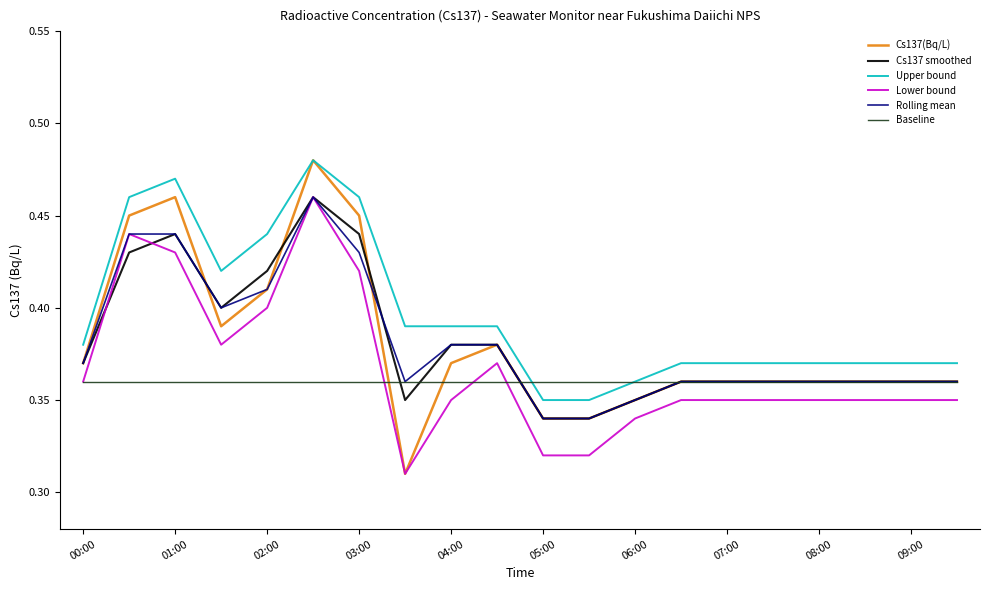

Which series has the largest total across all categories?

Upper bound